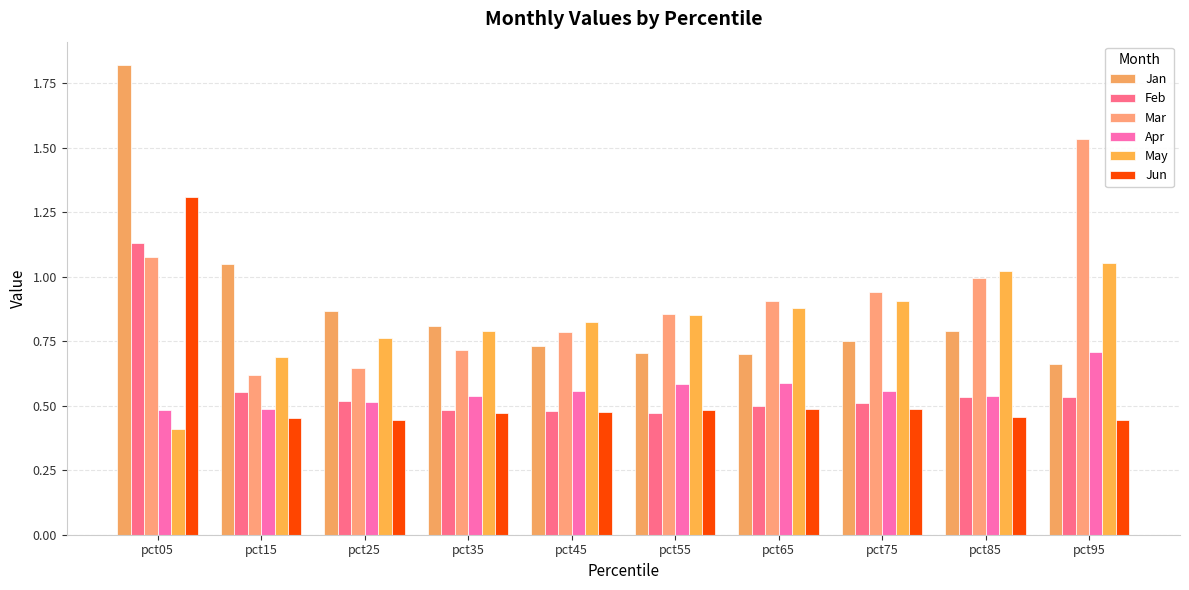

Reading left to right, transcribe all the data shown in this chart.

Jan: 1.8	1.0	0.9	0.8	0.7	0.7	0.7	0.8	0.8	0.7
Feb: 1.1	0.6	0.5	0.5	0.5	0.5	0.5	0.5	0.5	0.5
Mar: 1.1	0.6	0.6	0.7	0.8	0.9	0.9	0.9	1.0	1.5
Apr: 0.5	0.5	0.5	0.5	0.6	0.6	0.6	0.6	0.5	0.7
May: 0.4	0.7	0.8	0.8	0.8	0.9	0.9	0.9	1.0	1.1
Jun: 1.3	0.5	0.4	0.5	0.5	0.5	0.5	0.5	0.5	0.4